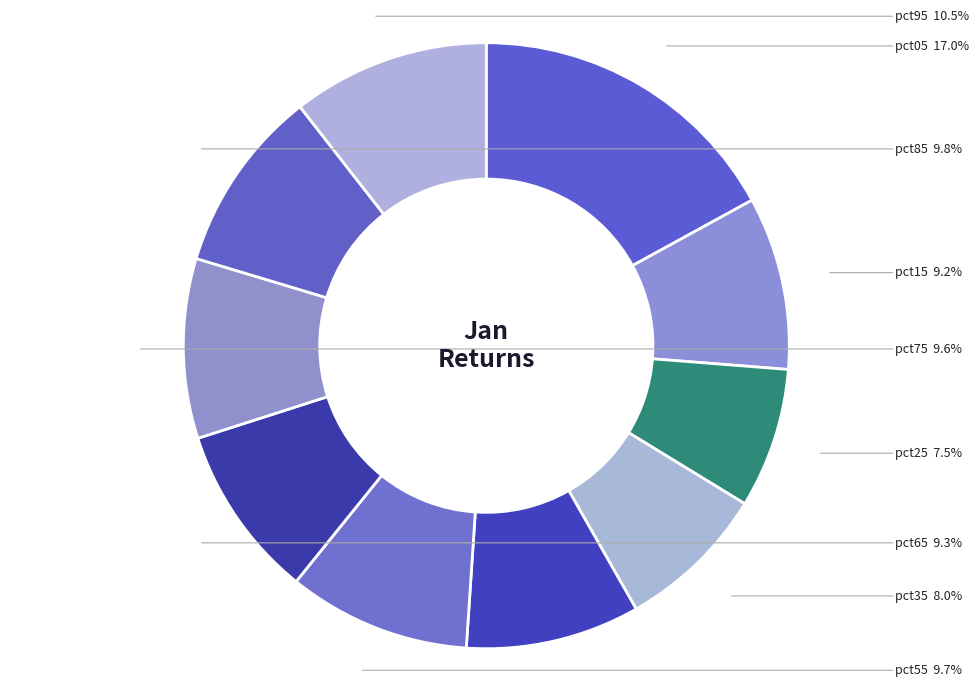

Which has a higher value, pct85 or pct45?

pct85